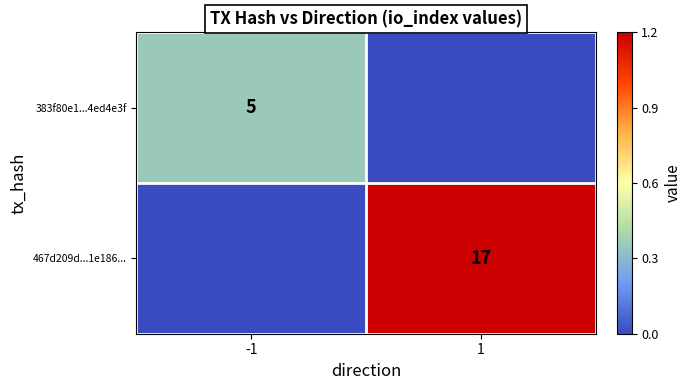

The value of 383f80e1...4ed4e3f at -1 is 5. True or false?

True